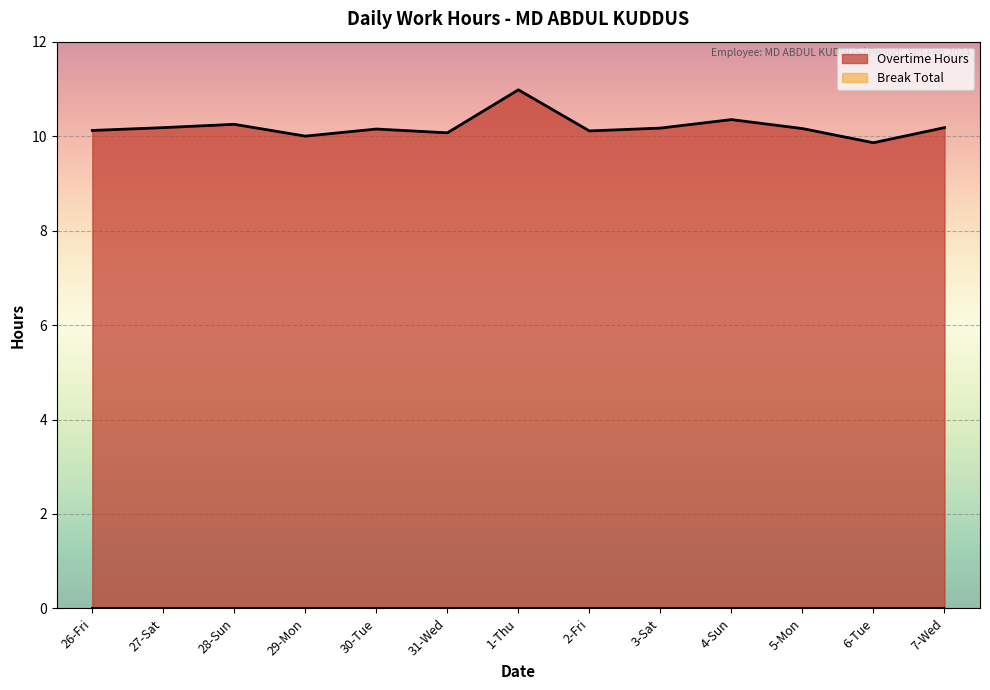

What is the sum of all values?

132.6